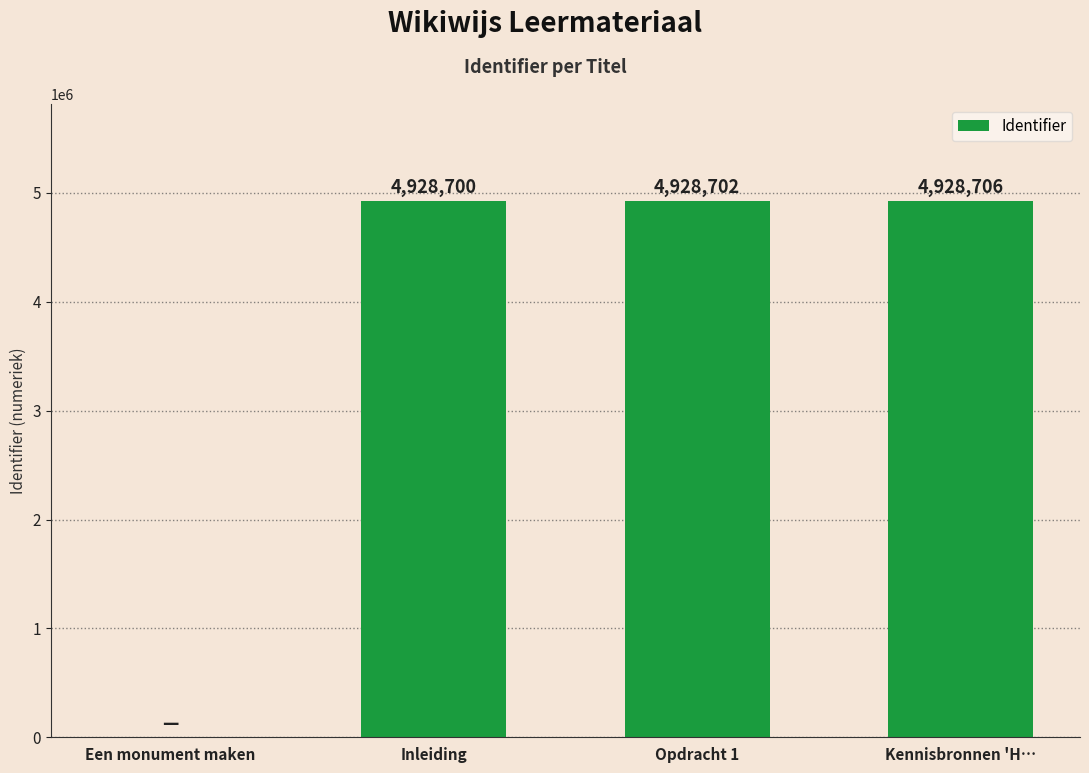

Where is the data nearest to the value 2464353?

Inleiding